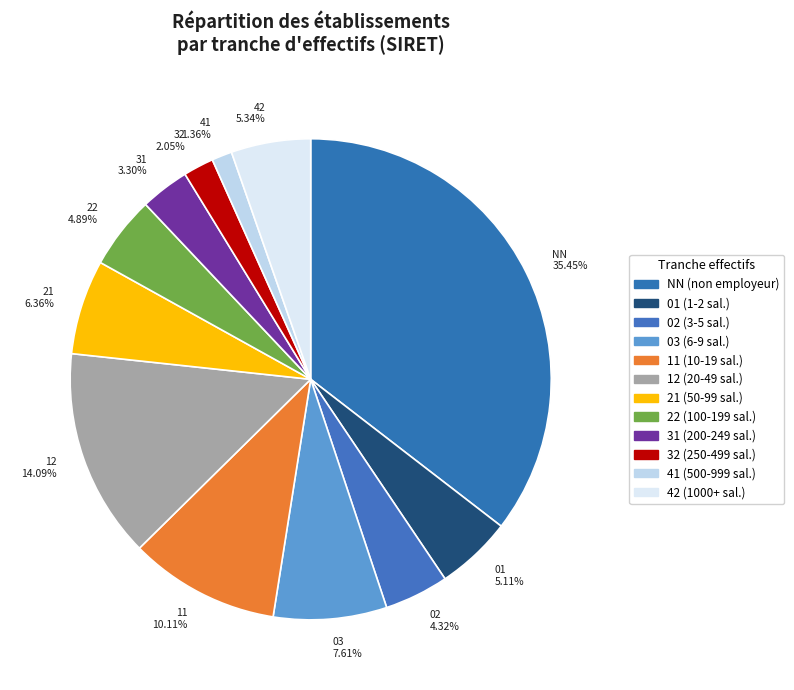

The 42 slice represents 5% of the pie. True or false?

True